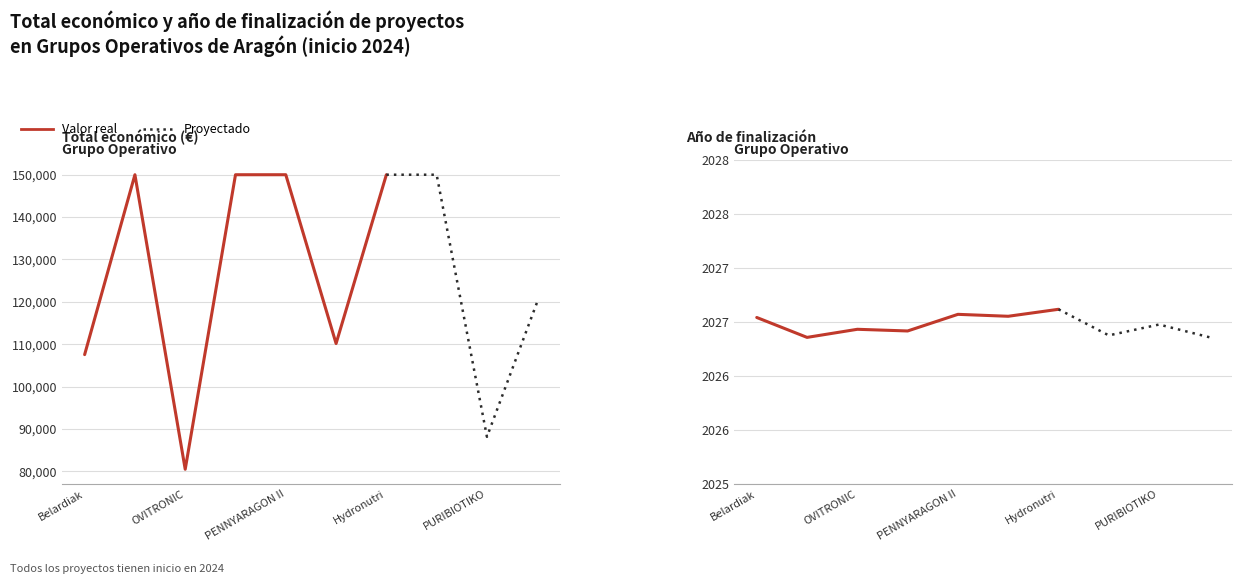

Where is the first local minimum for Total económico?

OVITRONIC